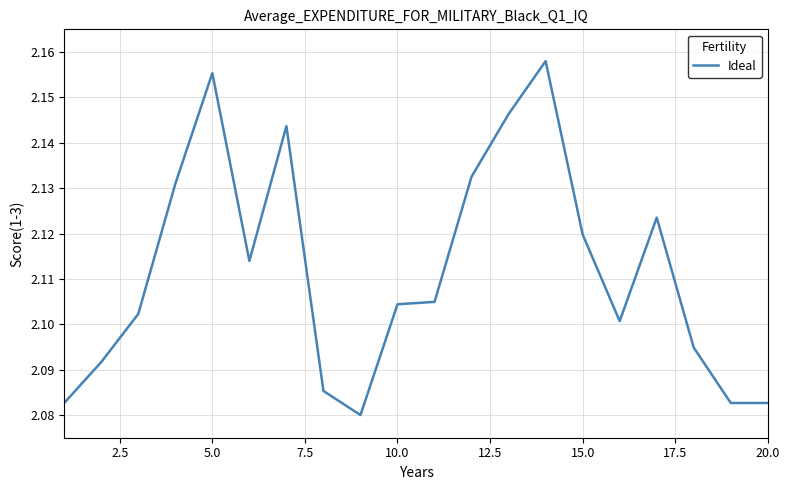

The value at 10.0 is 3.2. True or false?

False